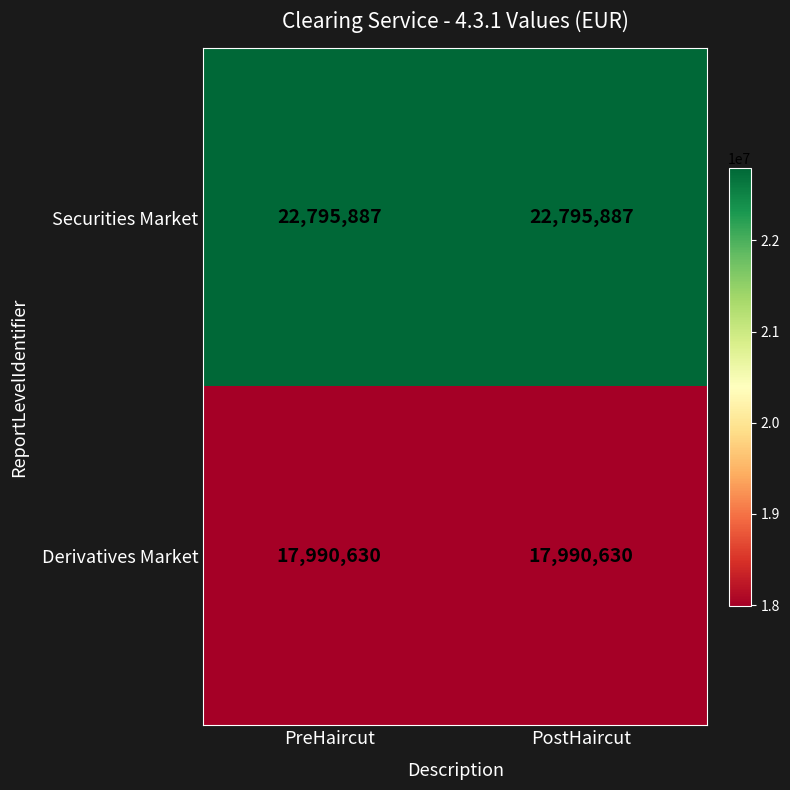

What is the approximate value of Securities Market at PreHaircut?

22795887